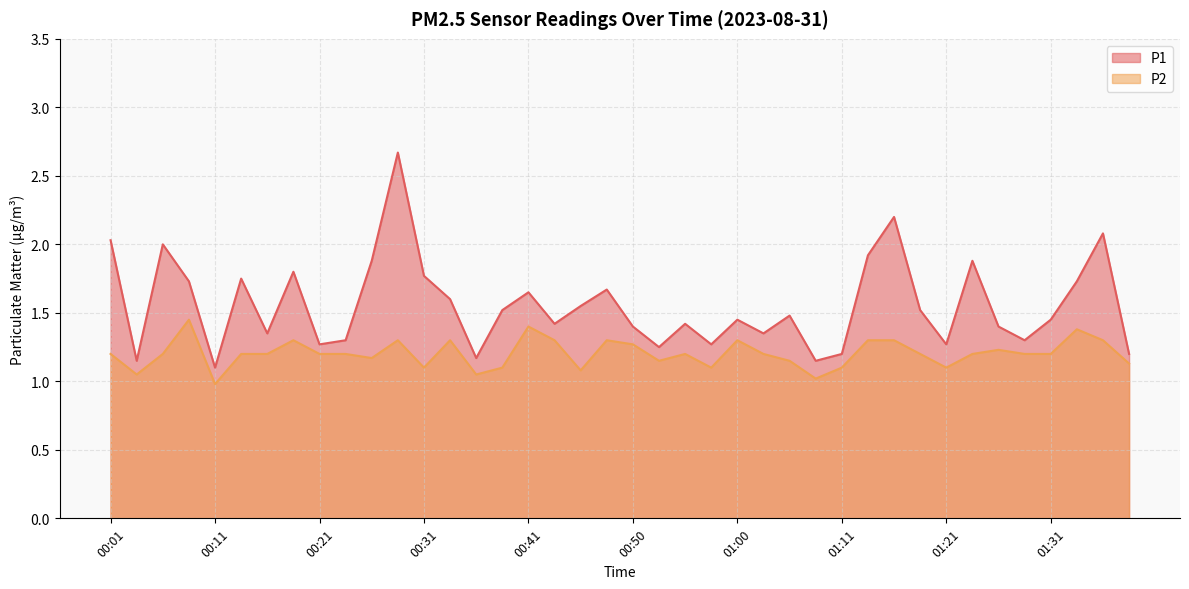

How many lines are shown in the chart?

2